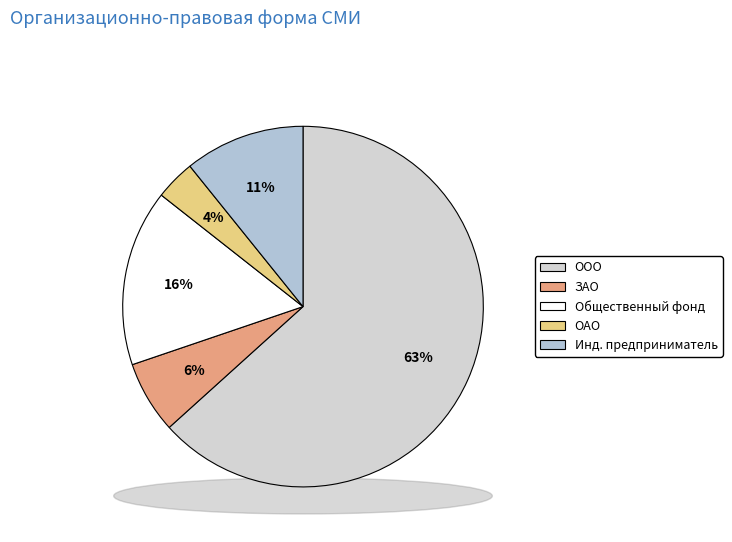

What percentage is NOT represented by Общество с ограниченной ответственностью?

36.7%